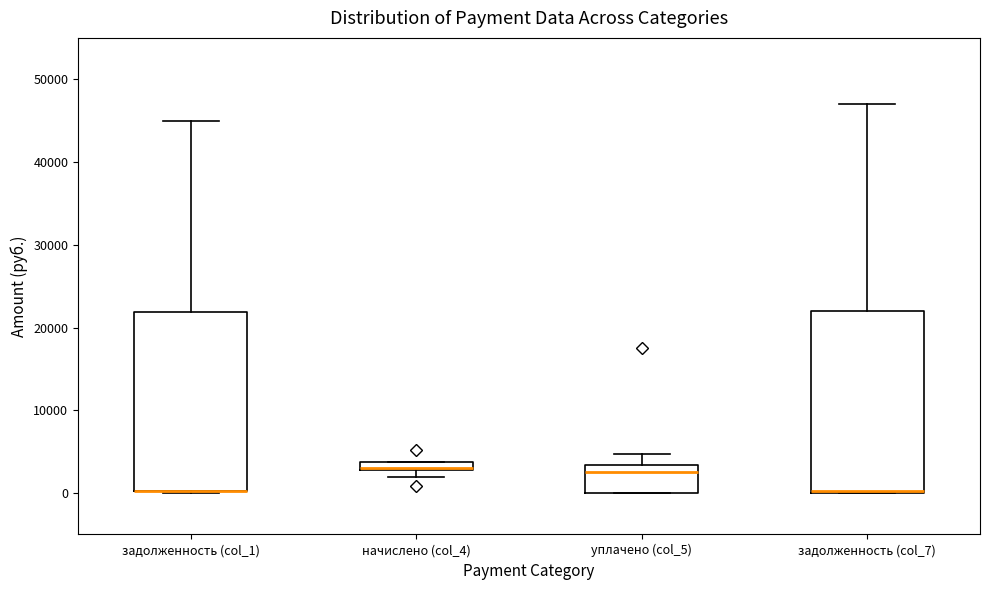

Where is the lower edge of the box for начислено (col_4) on the y-axis? The values are not printed on the chart, so give them approximately, as read against the axis.

3000